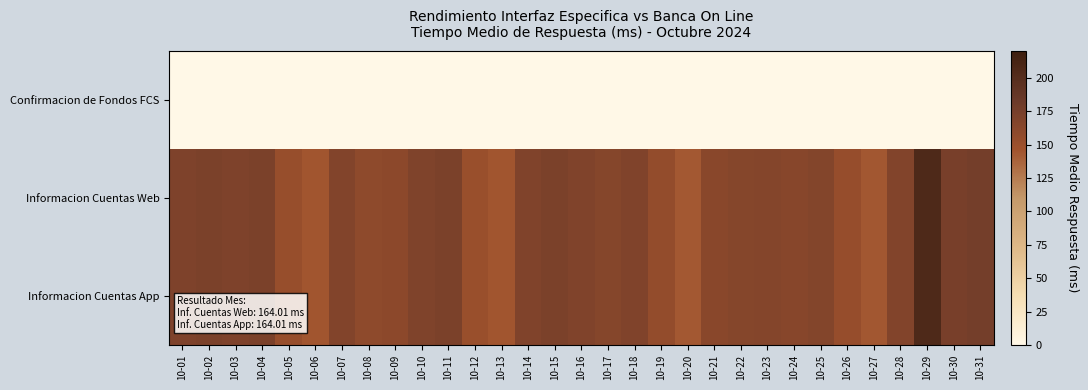

Reading left to right, extract all data points from this chart.

Confirmacion de Fondos FCS: 10-01=0.0	10-02=0.0	10-03=0.0	10-04=0.0	10-05=0.0	10-06=0.0	10-07=0.0	10-08=0.0	10-09=0.0	10-10=0.0	10-11=0.0	10-12=0.0	10-13=0.0	10-14=0.0	10-15=0.0	10-16=0.0	10-17=0.0	10-18=0.0	10-19=0.0	10-20=0.0	10-21=0.0	10-22=0.0	10-23=0.0	10-24=0.0	10-25=0.0	10-26=0.0	10-27=0.0	10-28=0.0	10-29=0.0	10-30=0.0	10-31=0.0
Informacion Cuentas Web: 10-01=169.7	10-02=171.8	10-03=170.1	10-04=171.6	10-05=152.2	10-06=144.6	10-07=166.9	10-08=158.3	10-09=160.3	10-10=169.1	10-11=171.3	10-12=150.8	10-13=145.1	10-14=168.1	10-15=171.7	10-16=167.7	10-17=164.8	10-18=167.8	10-19=155.5	10-20=142.8	10-21=162.3	10-22=164.8	10-23=165.7	10-24=163.7	10-25=166.0	10-26=153.8	10-27=143.6	10-28=167.1	10-29=206.0	10-30=174.4	10-31=176.8
Informacion Cuentas App: 10-01=169.7	10-02=171.8	10-03=170.1	10-04=171.6	10-05=152.2	10-06=144.6	10-07=166.9	10-08=158.3	10-09=160.3	10-10=169.1	10-11=171.3	10-12=150.8	10-13=145.1	10-14=168.1	10-15=171.7	10-16=167.7	10-17=164.8	10-18=167.8	10-19=155.5	10-20=142.8	10-21=162.3	10-22=164.8	10-23=165.7	10-24=163.7	10-25=166.0	10-26=153.8	10-27=143.6	10-28=167.1	10-29=206.0	10-30=174.4	10-31=176.8